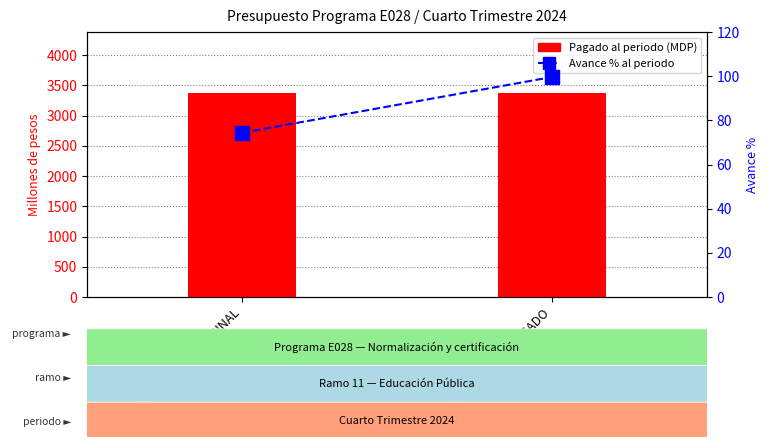

What is the highest value of the Avance % al periodo series?

99.6